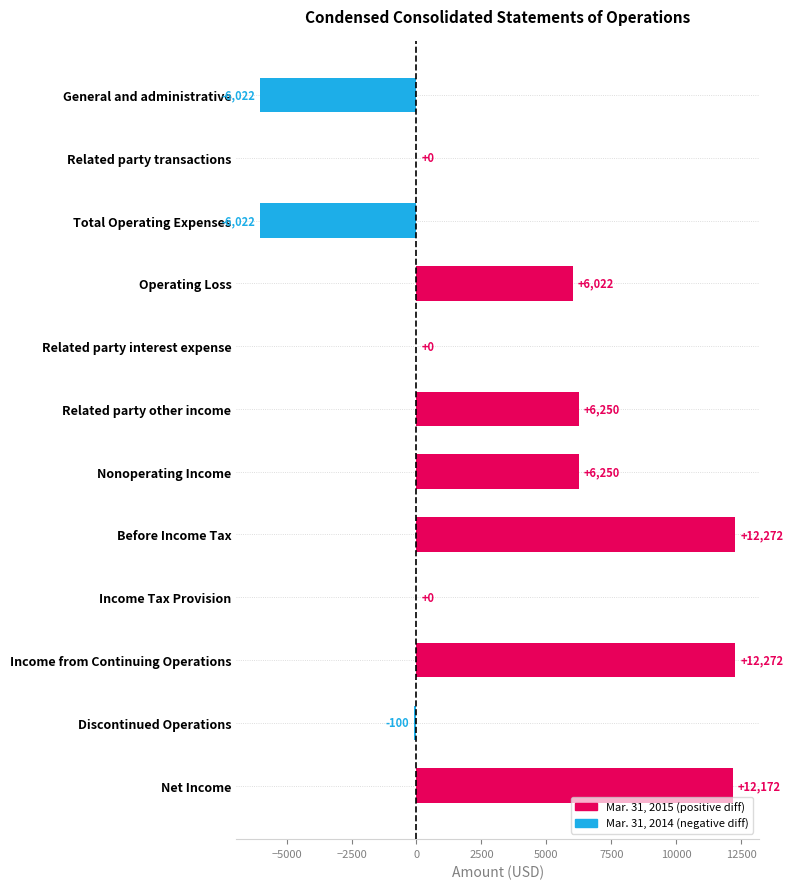

The value at Income from Continuing Operations is 12272. True or false?

True